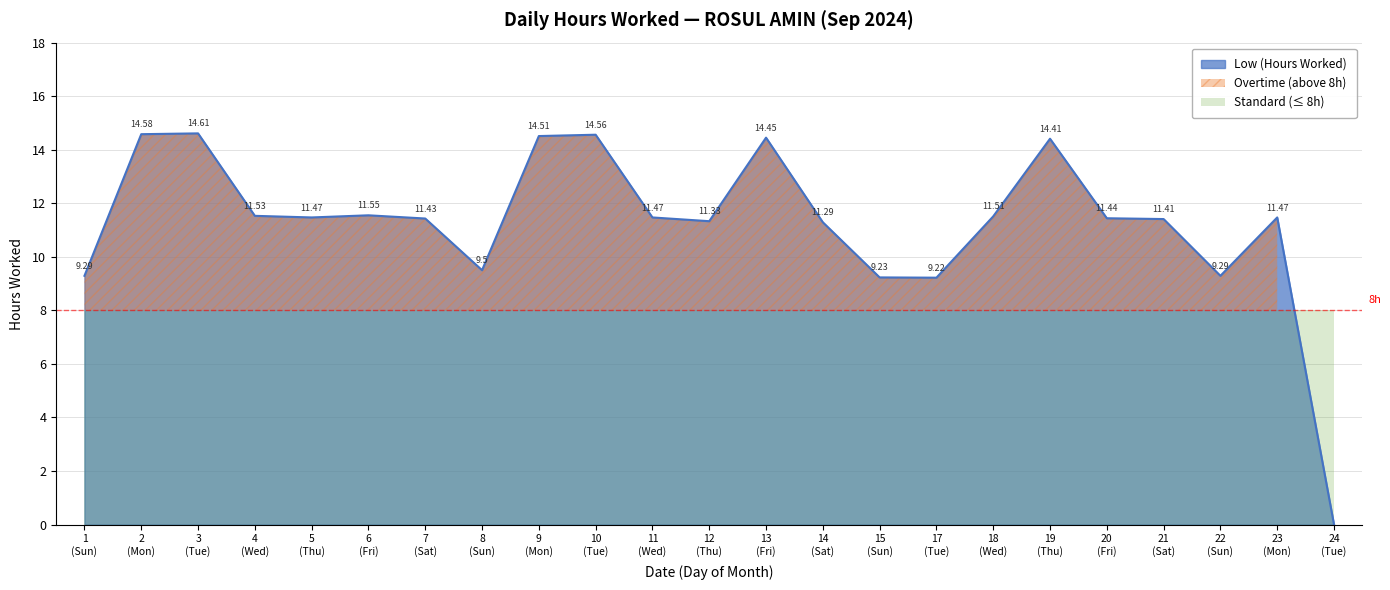

What is the ratio of the value at 17 (Tue) to the value at 1 (Sun)?

1.0